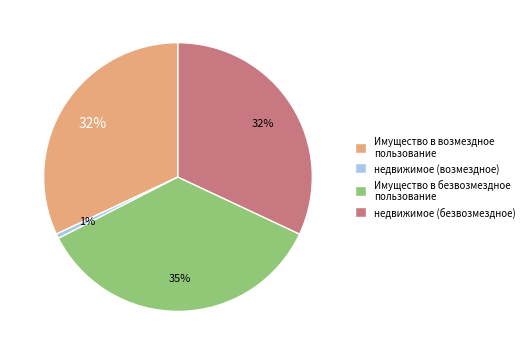

What is the smallest slice in the pie chart?

недвижимое (возмездное)